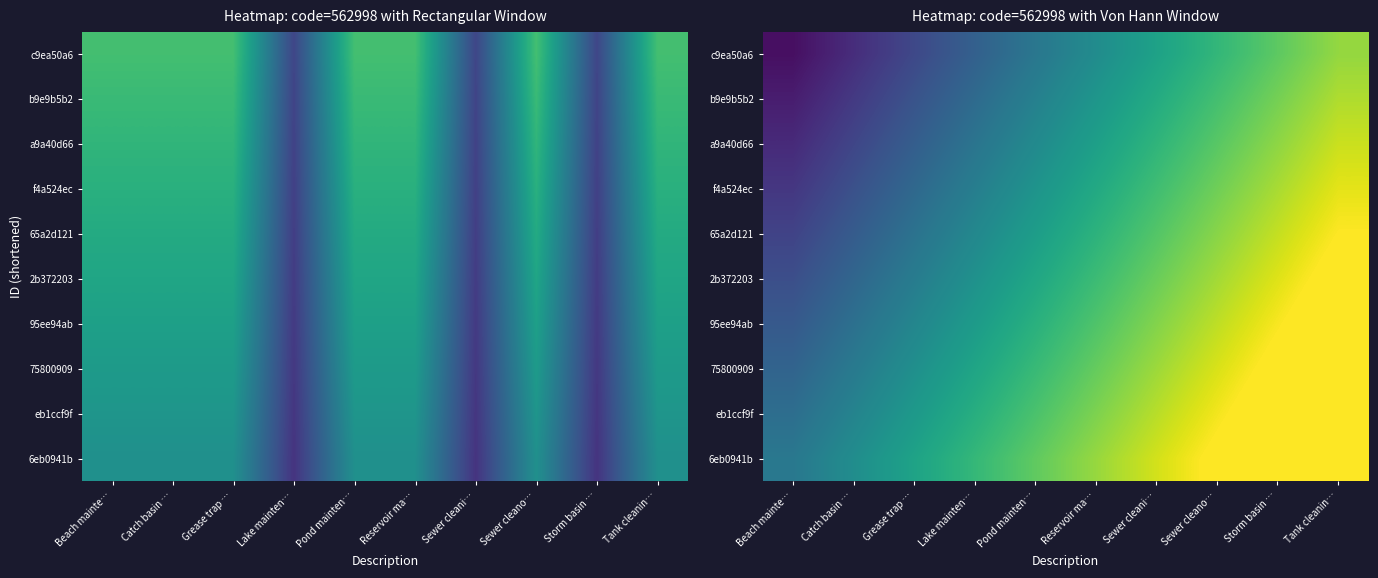

How many series are shown in this chart?

10